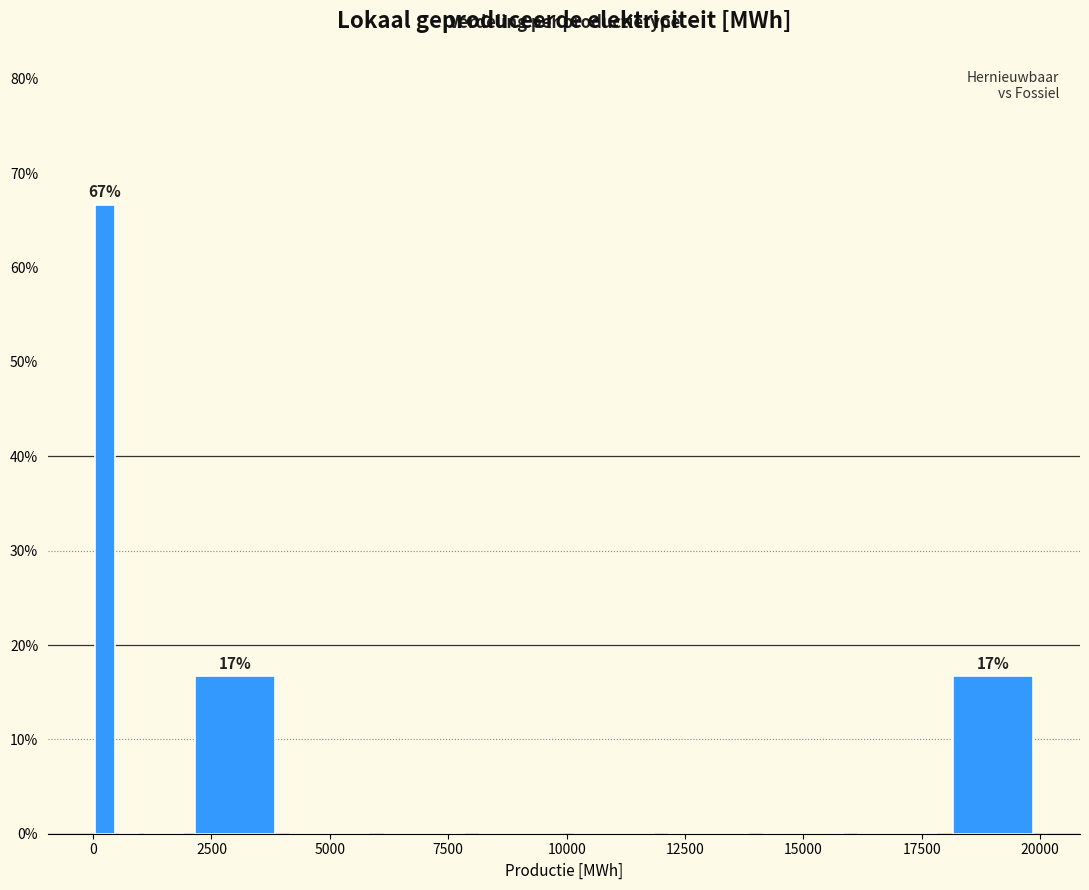

Read against the x-axis, roughly where is the centre of the tallest bar?

500